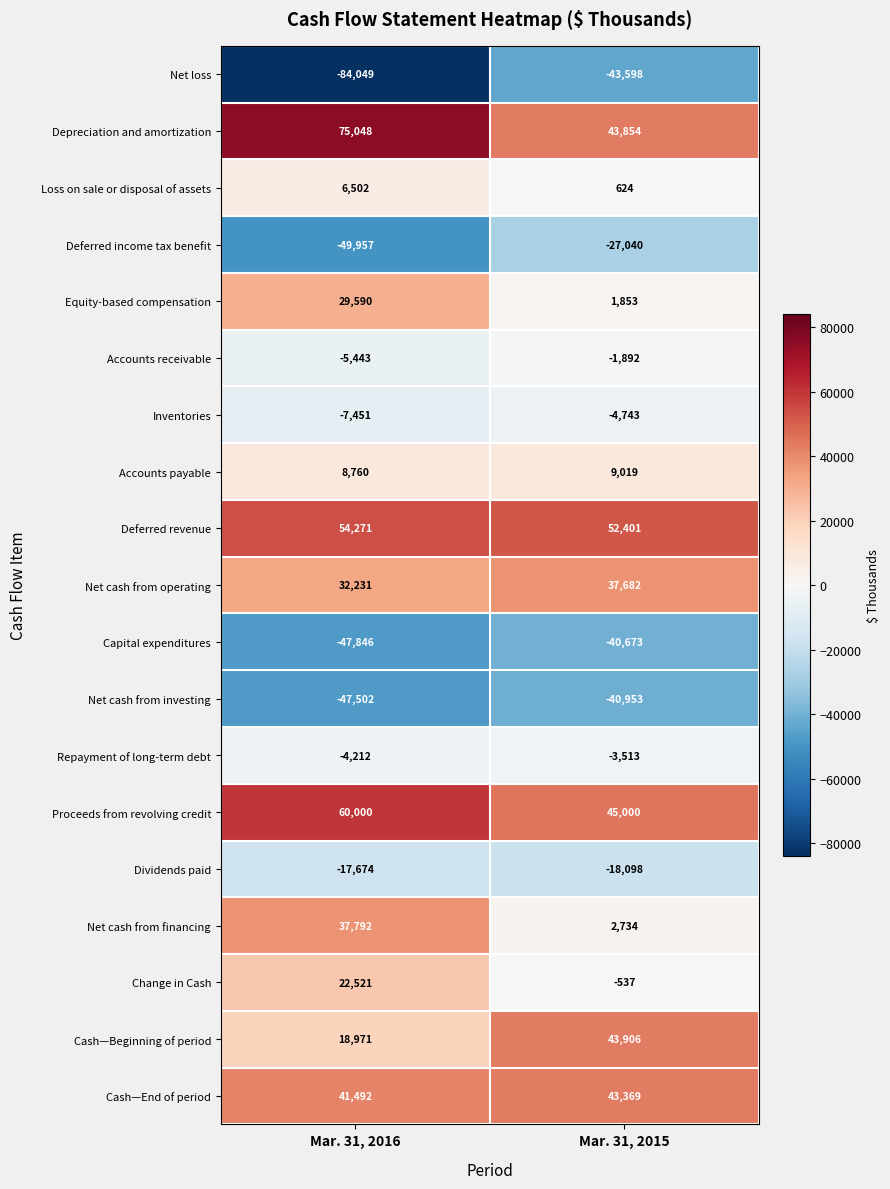

The Inventories series shows -4743 at Mar. 31, 2015. True or false?

True